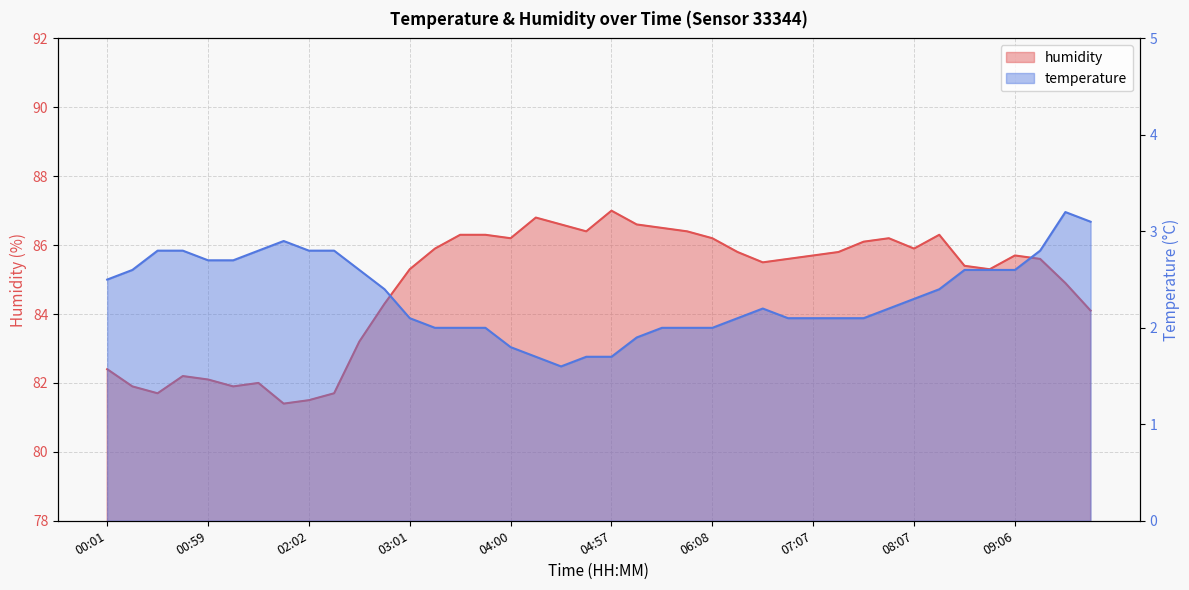

Reading left to right, what are all the values shown in this chart?

humidity: 00:01=82.4	00:15=81.9	00:29=81.7	00:44=82.2	00:59=82.1	01:15=81.9	01:31=82.0	01:47=81.4	02:02=81.5	02:17=81.7	02:31=83.2	02:46=84.3	03:01=85.3	03:15=85.9	03:29=86.3	03:44=86.3	04:00=86.2	04:14=86.8	04:28=86.6	04:43=86.4	04:57=87.0	05:25=86.6	05:39=86.5	05:53=86.4	06:08=86.2	06:24=85.8	06:38=85.5	06:52=85.6	07:07=85.7	07:23=85.8	07:38=86.1	07:53=86.2	08:07=85.9	08:21=86.3	08:35=85.4	08:49=85.3	09:06=85.7	09:24=85.6	09:40=84.9	09:54=84.1
temperature: 00:01=2.5	00:15=2.6	00:29=2.8	00:44=2.8	00:59=2.7	01:15=2.7	01:31=2.8	01:47=2.9	02:02=2.8	02:17=2.8	02:31=2.6	02:46=2.4	03:01=2.1	03:15=2.0	03:29=2.0	03:44=2.0	04:00=1.8	04:14=1.7	04:28=1.6	04:43=1.7	04:57=1.7	05:25=1.9	05:39=2.0	05:53=2.0	06:08=2.0	06:24=2.1	06:38=2.2	06:52=2.1	07:07=2.1	07:23=2.1	07:38=2.1	07:53=2.2	08:07=2.3	08:21=2.4	08:35=2.6	08:49=2.6	09:06=2.6	09:24=2.8	09:40=3.2	09:54=3.1